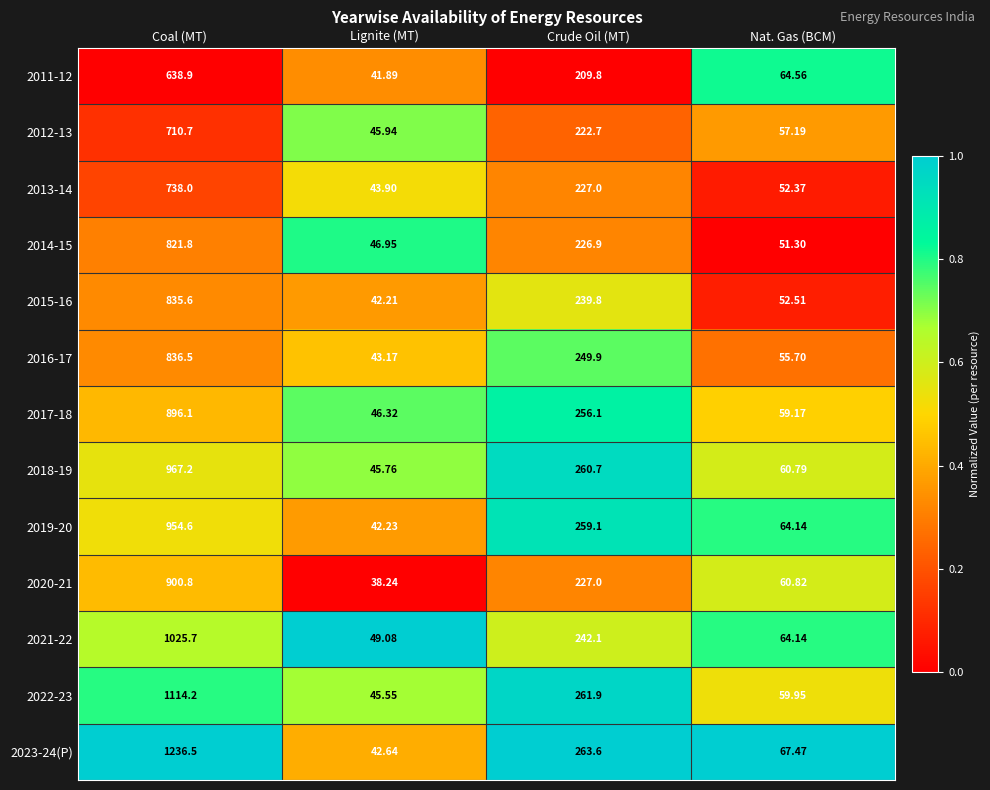

Which series has the largest range (max minus min)?

2023-24(P)